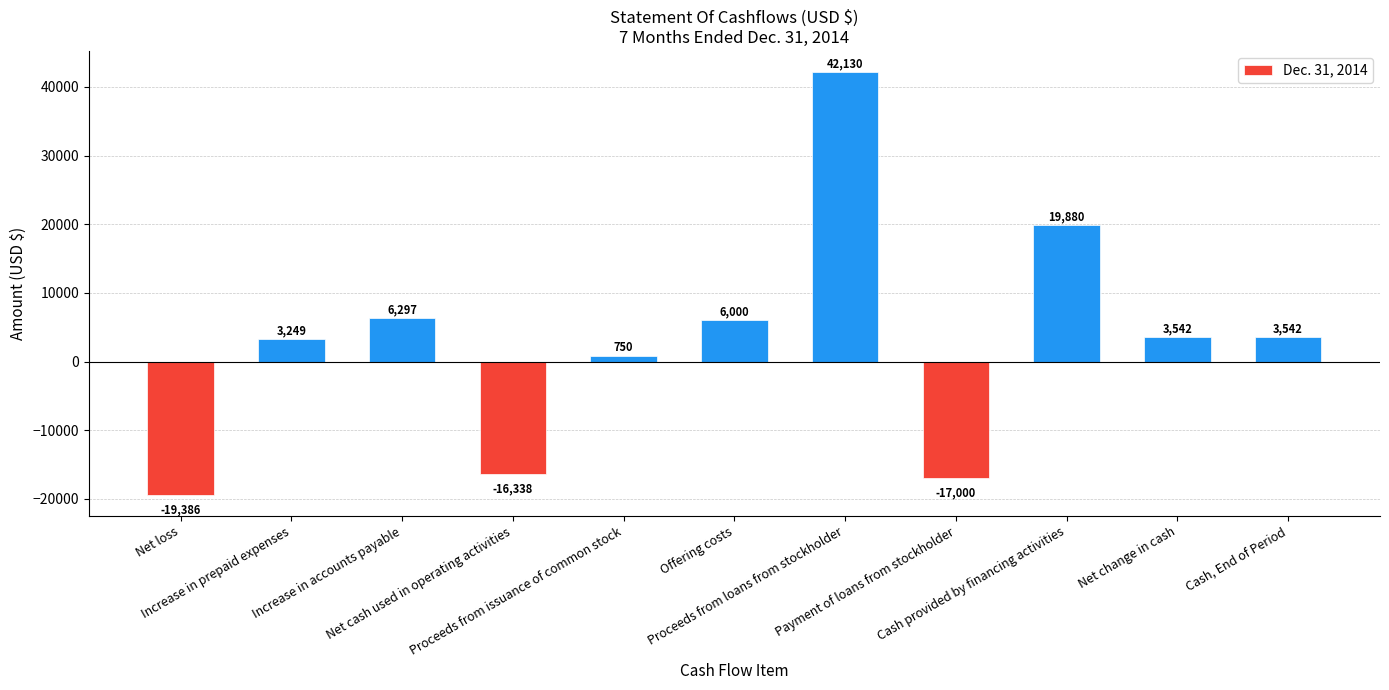

Which label corresponds to the smallest value in the chart?

Net loss